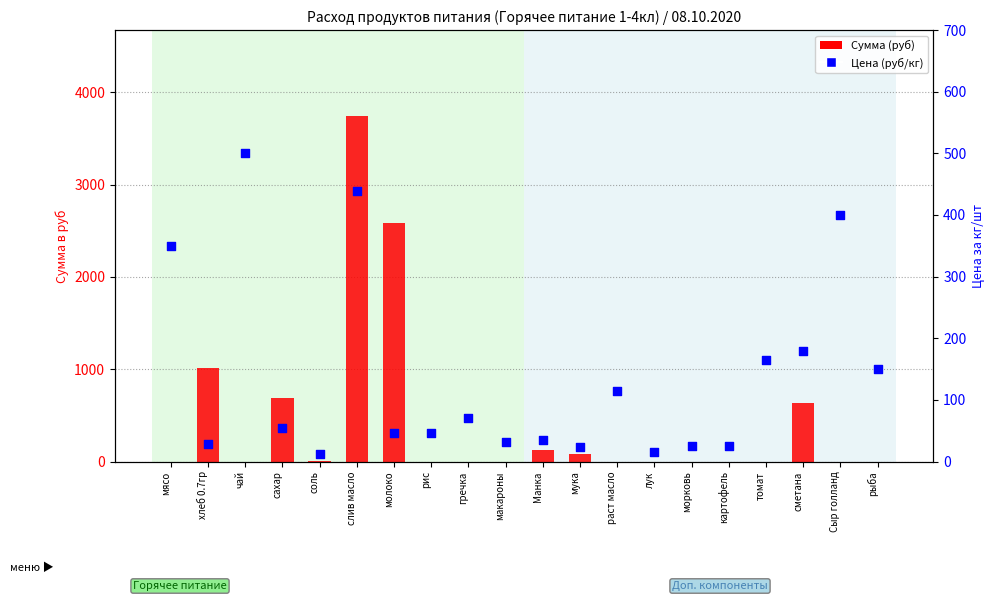

Which series has the largest total across all categories?

Сумма (руб)